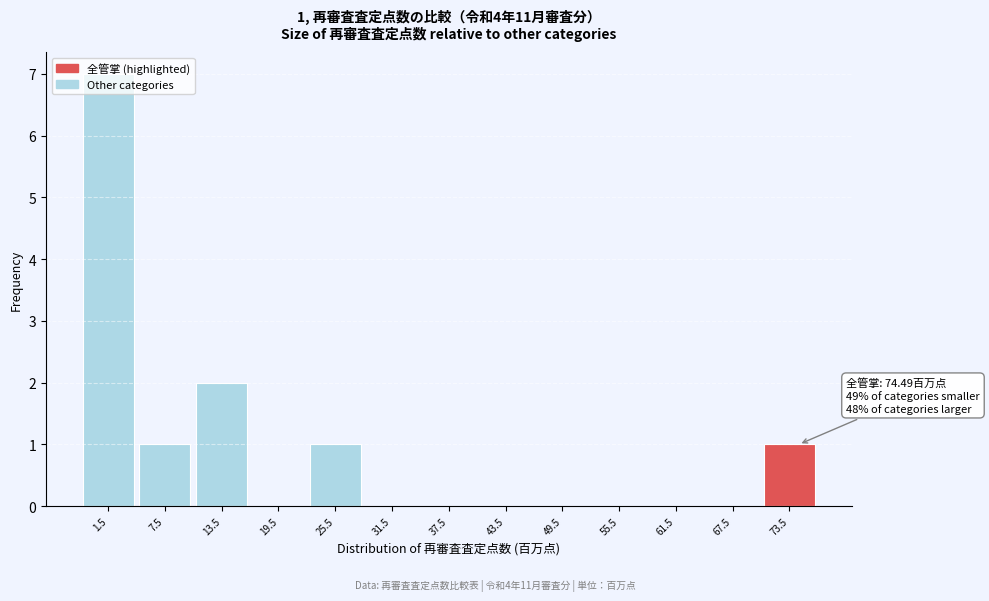

Which has a higher value, 55.5 or 25.5?

25.5